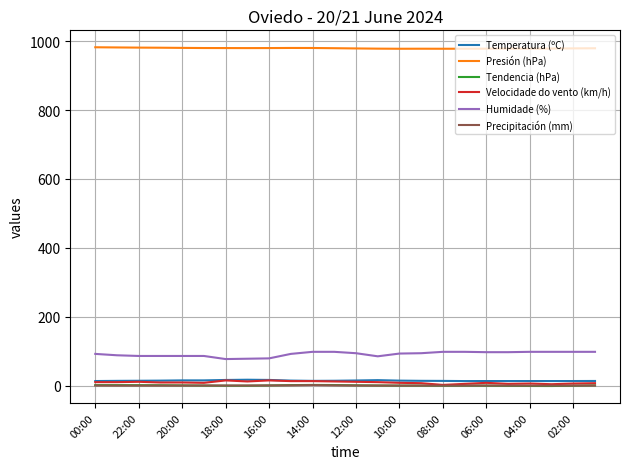

True or false: Presión (hPa) and Precipitación (mm) cross at least once.

False